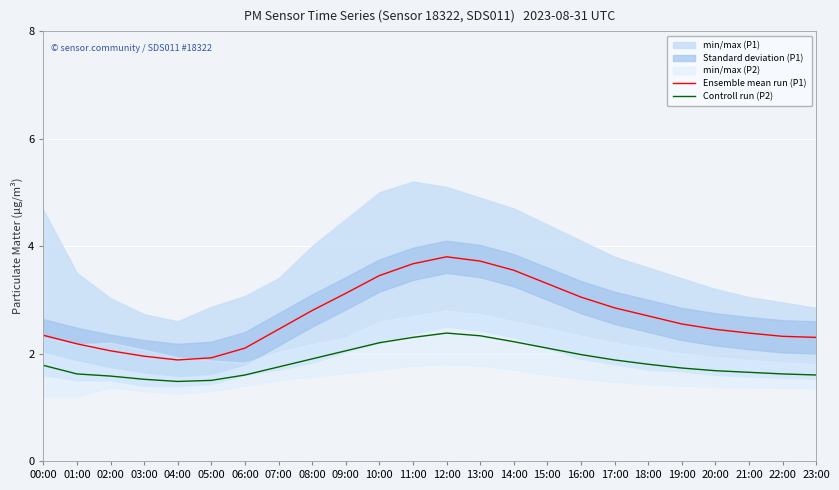

True or false: Ensemble mean run (P1) has more than 0 points higher than both neighbors.

True